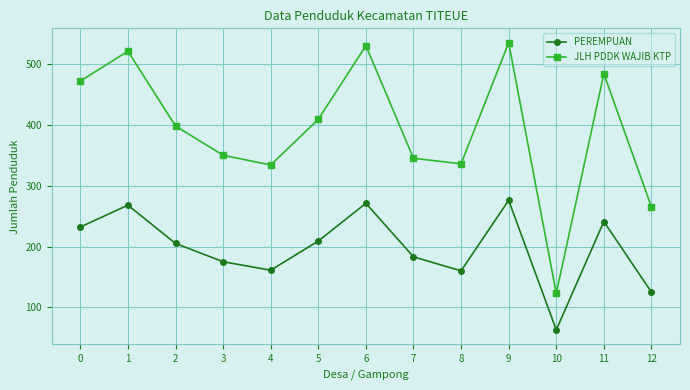

What is the sum of all JLH PDDK WAJIB KTP values?

5102